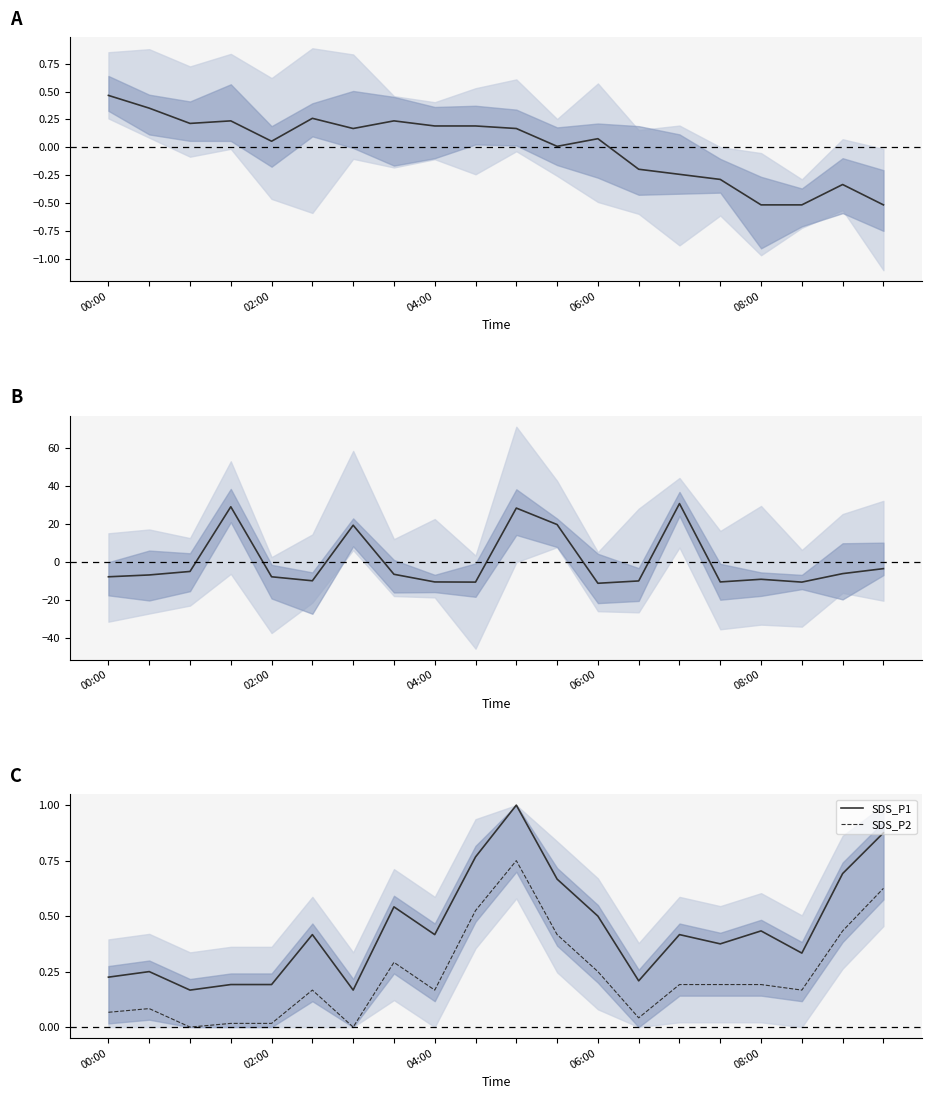

How many lines are shown in the chart?

4